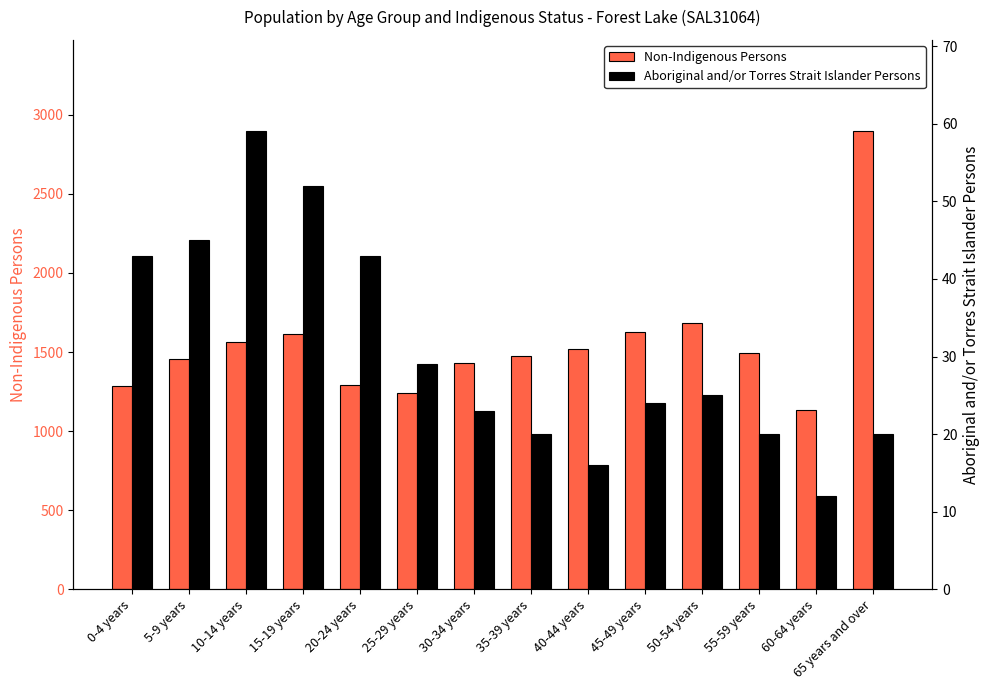

List the series in order of their overall mean, highest first.

Non-Indigenous Persons, Aboriginal and/or Torres Strait Islander Persons